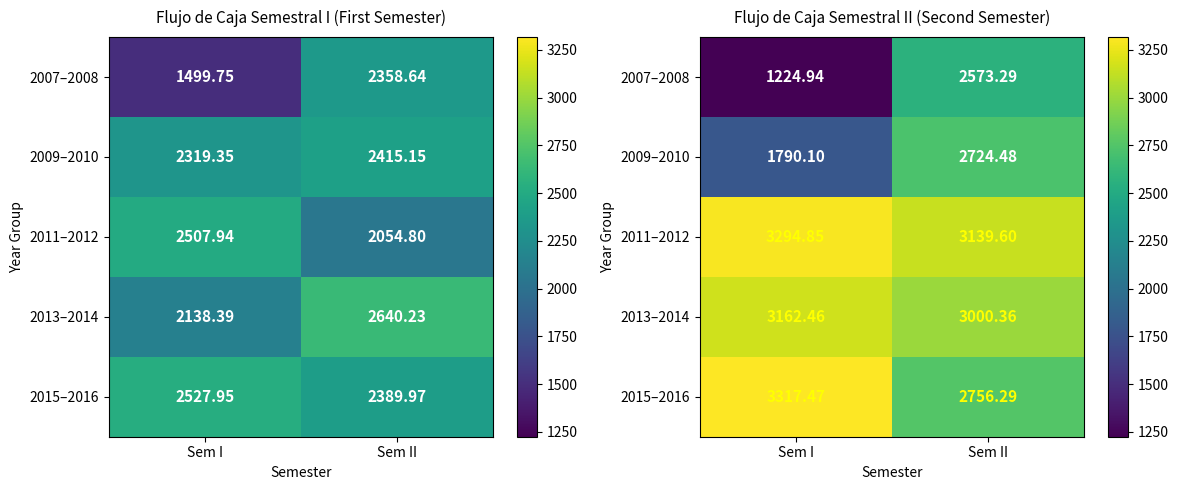

Which category has the lowest value in the 2009–2010 series?

Sem I